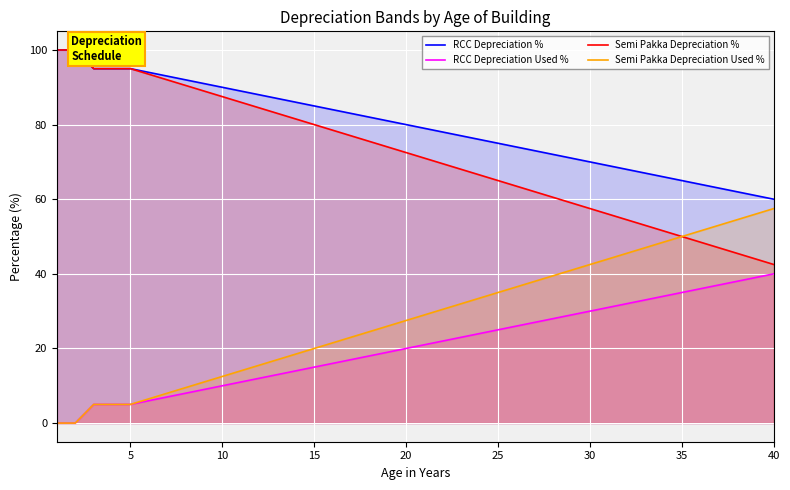

Is it true that Semi Pakka Depreciation Used % equals 22.6 at 30?

False